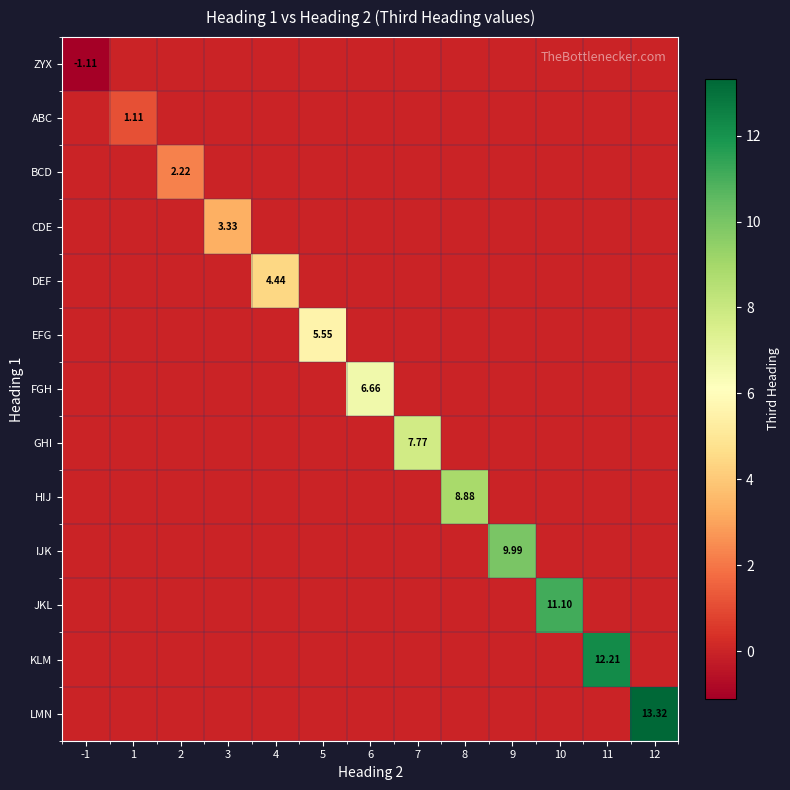

Between 4 and 8, which series saw the biggest shift?

HIJ